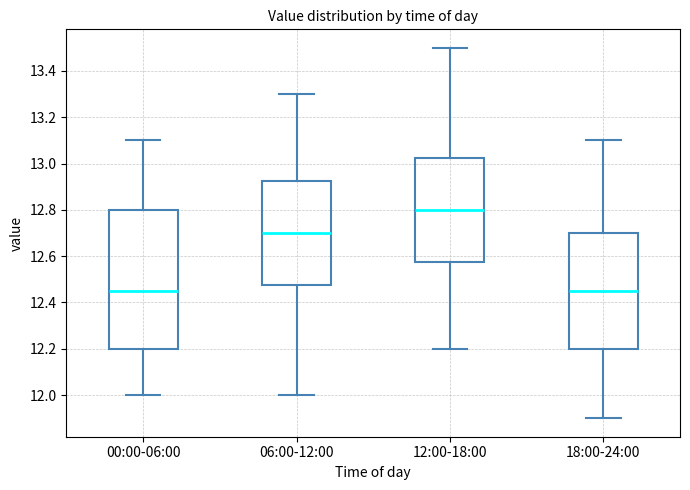

Reading left to right, read every box against the y-axis: the position of its median line, the range the box covers, and the ends of its whiskers. The values are not printed on the chart, so give them approximately, as read against the axis.

00:00-06:00: median 12.46, box 12.20 to 12.80, whiskers 12.00 to 13.10
06:00-12:00: median 12.70, box 12.48 to 12.92, whiskers 12.00 to 13.30
12:00-18:00: median 12.80, box 12.58 to 13.02, whiskers 12.20 to 13.50
18:00-24:00: median 12.46, box 12.20 to 12.70, whiskers 11.90 to 13.10